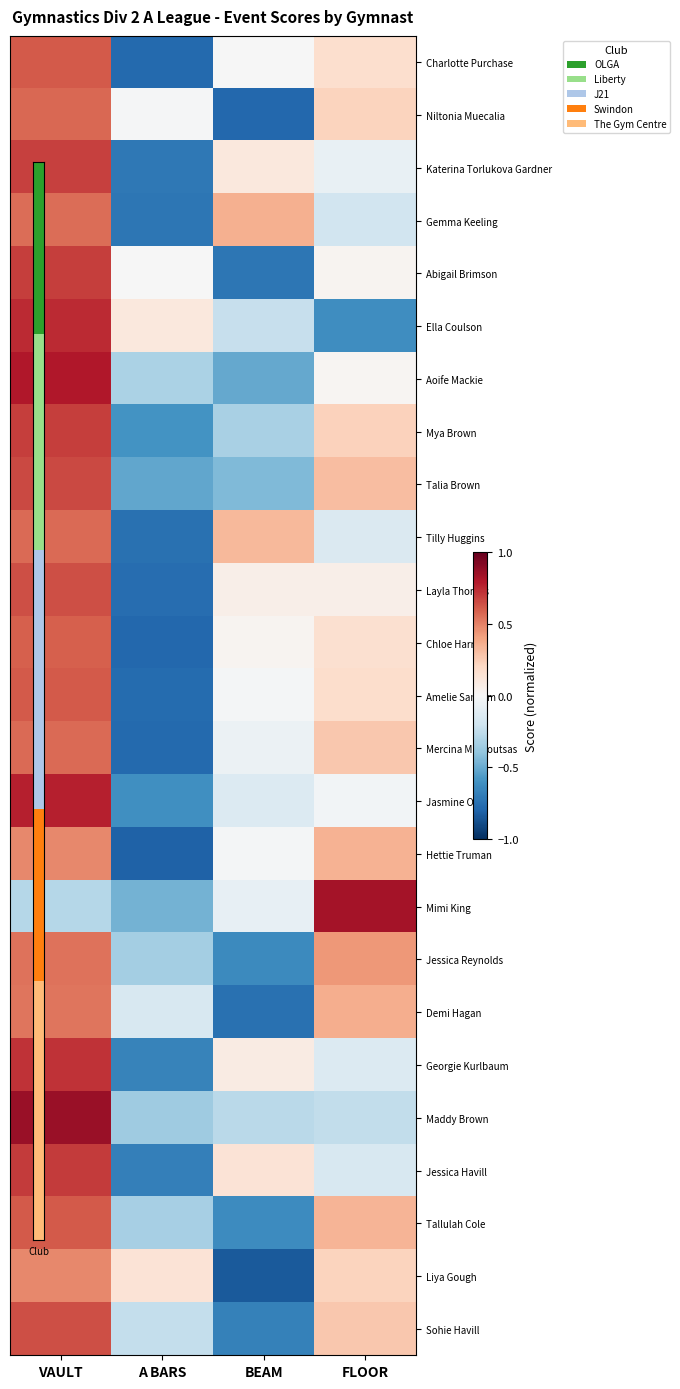

Rank the series by their maximum value, from highest to lowest.

Maddy Brown, Mimi King, Aoife Mackie, Jasmine Old, Ella Coulson, Georgie Kurlbaum, Jessica Havill, Abigail Brimson, Mya Brown, Katerina Torlukova Gardner, Talia Brown, Sohie Havill, Layla Thomas, Tallulah Cole, Amelie Sansum, Charlotte Purchase, Chloe Harris, Niltonia Muecalia, Mercina Markoutsas, Tilly Huggins, Gemma Keeling, Jessica Reynolds, Demi Hagan, Liya Gough, Hettie Truman